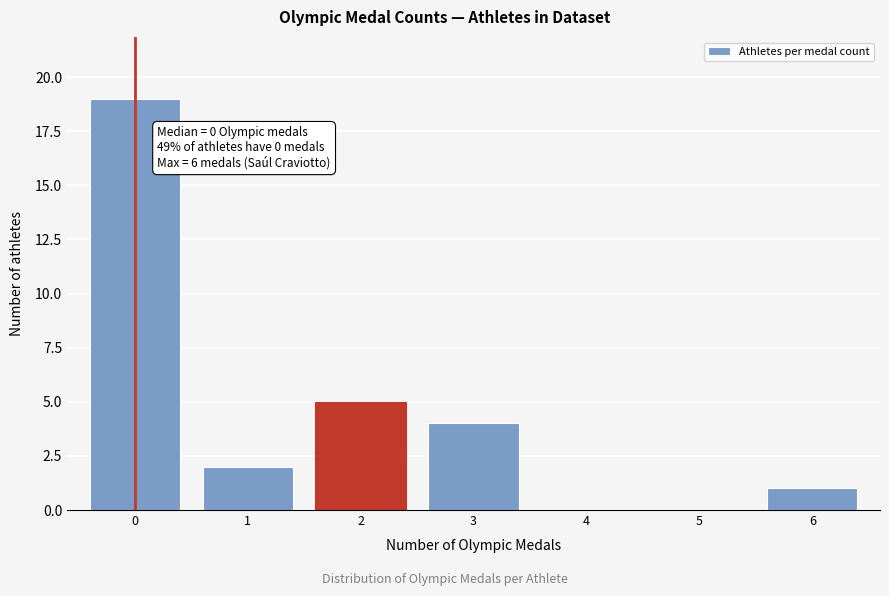

Reading right to left, transcribe all the data shown in this chart.

6=1	5=0	4=0	3=4	2=5	1=2	0=19